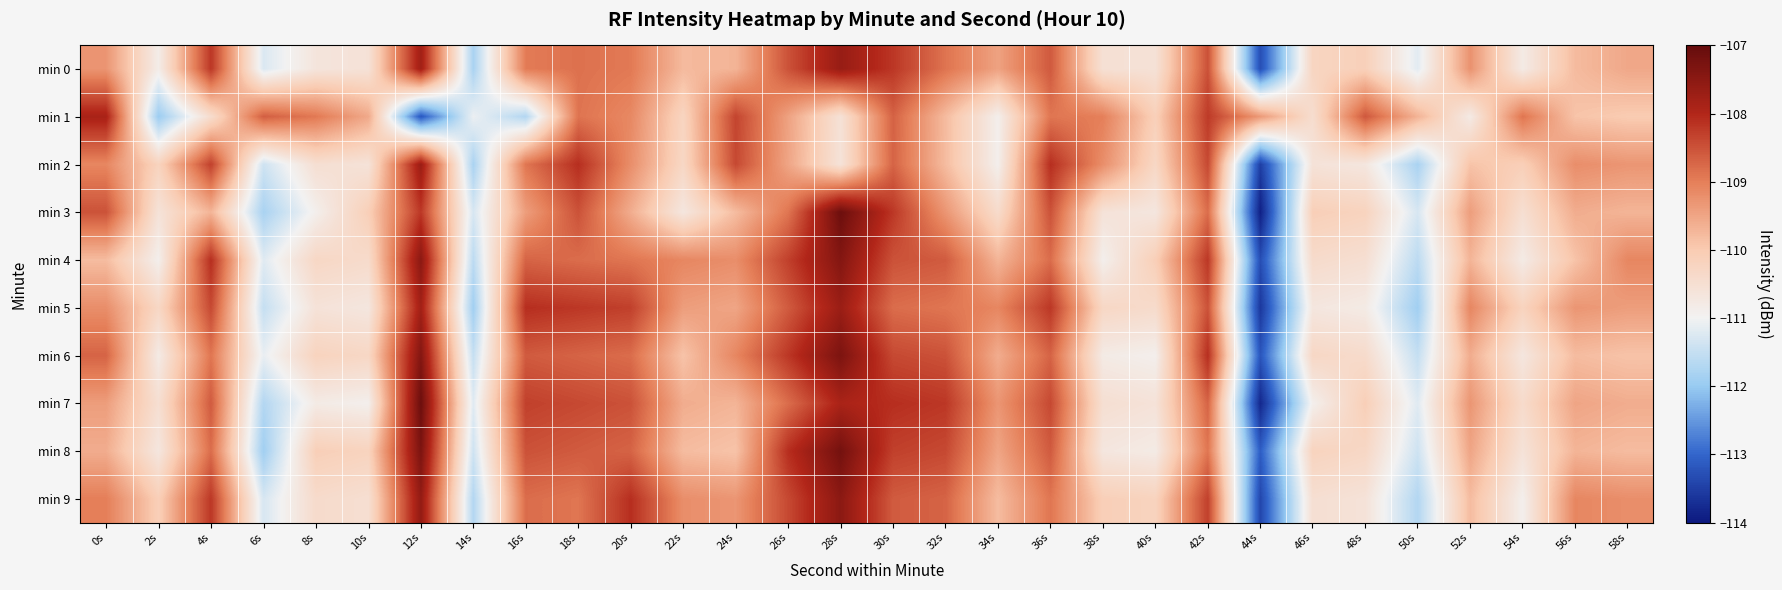

Rank the series by their maximum value, from lowest to highest.

min 1, min 2, min 5, min 0, min 9, min 4, min 6, min 8, min 3, min 7